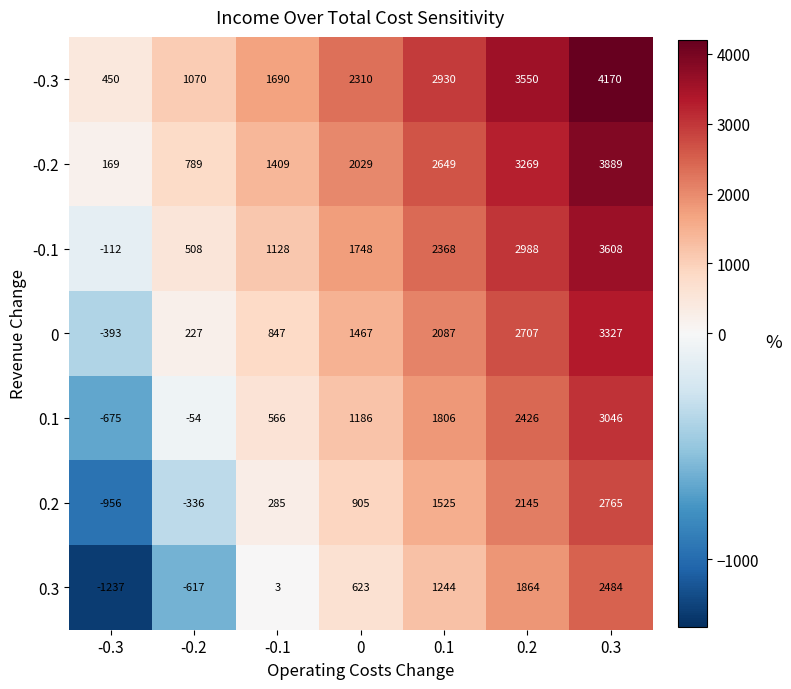

The value of -0.1 at 0.3 is 2407. True or false?

False